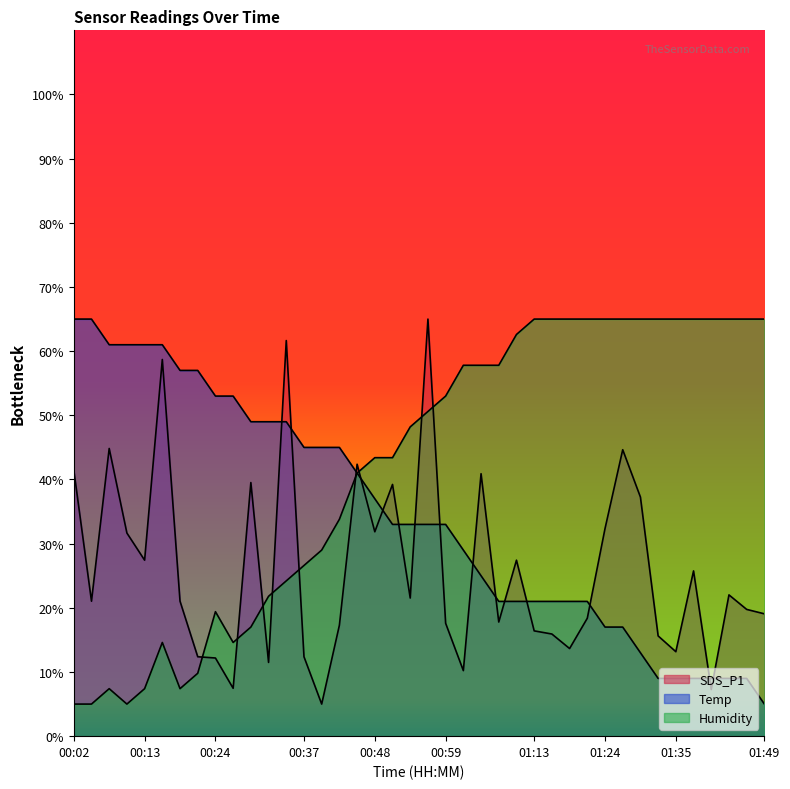

True or false: Humidity has more than 0 interior local peaks.

True